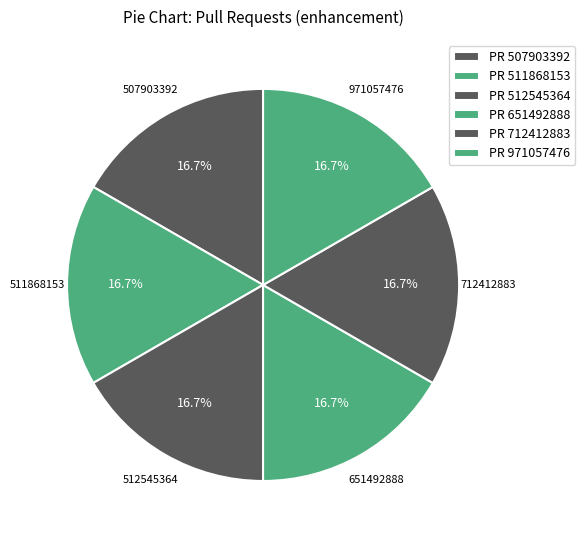

How many segments does this pie chart have?

6